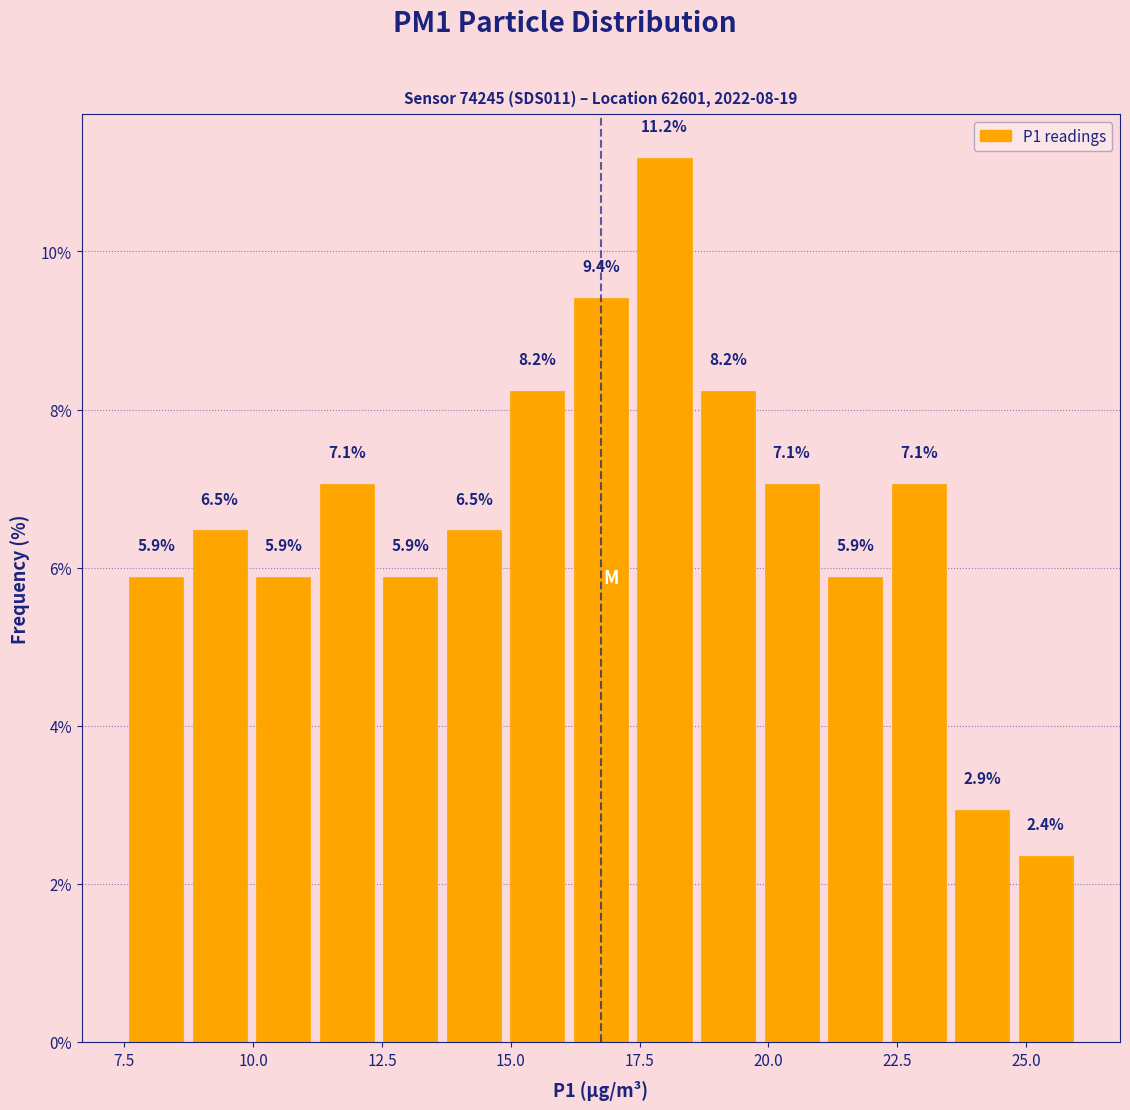

Around what value on the x-axis is the tallest bar? Give the approximate position of its centre, as read against the axis.

18.0